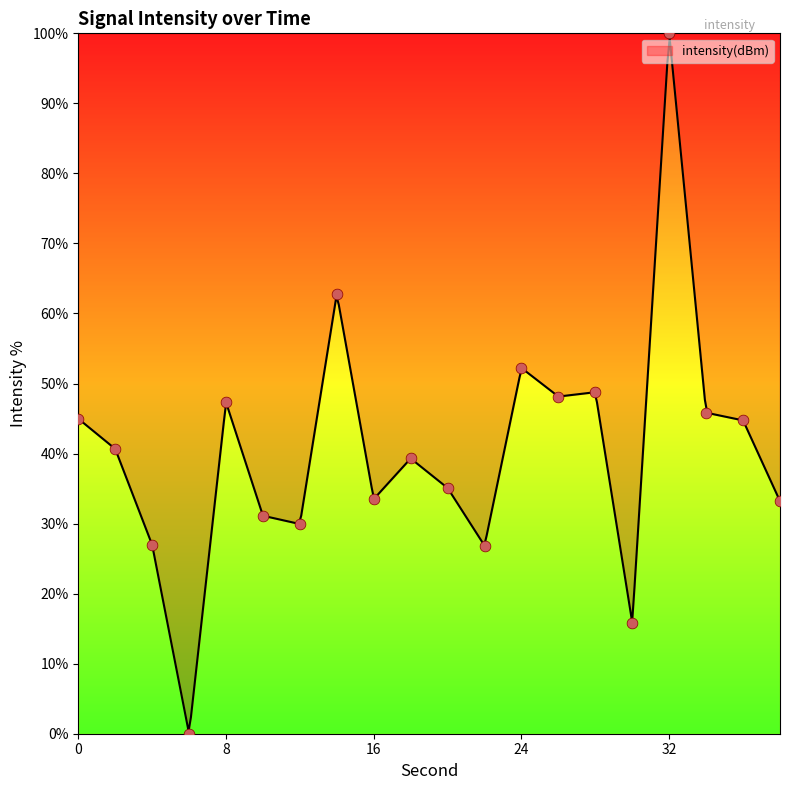

Which has a higher value, 4 or 6?

4